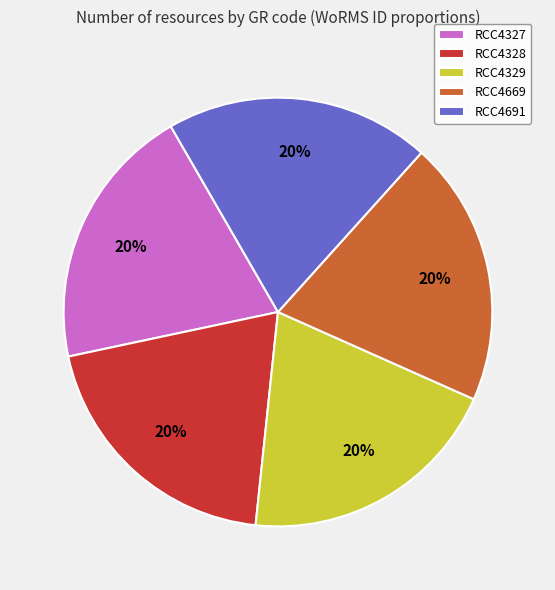

To the nearest percent, what is the average slice percentage?

20%